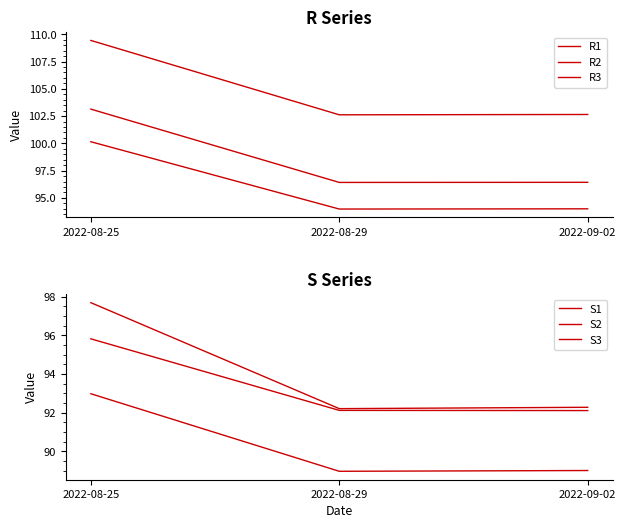

What value does the S3 series have at 2022-09-02?

89.0